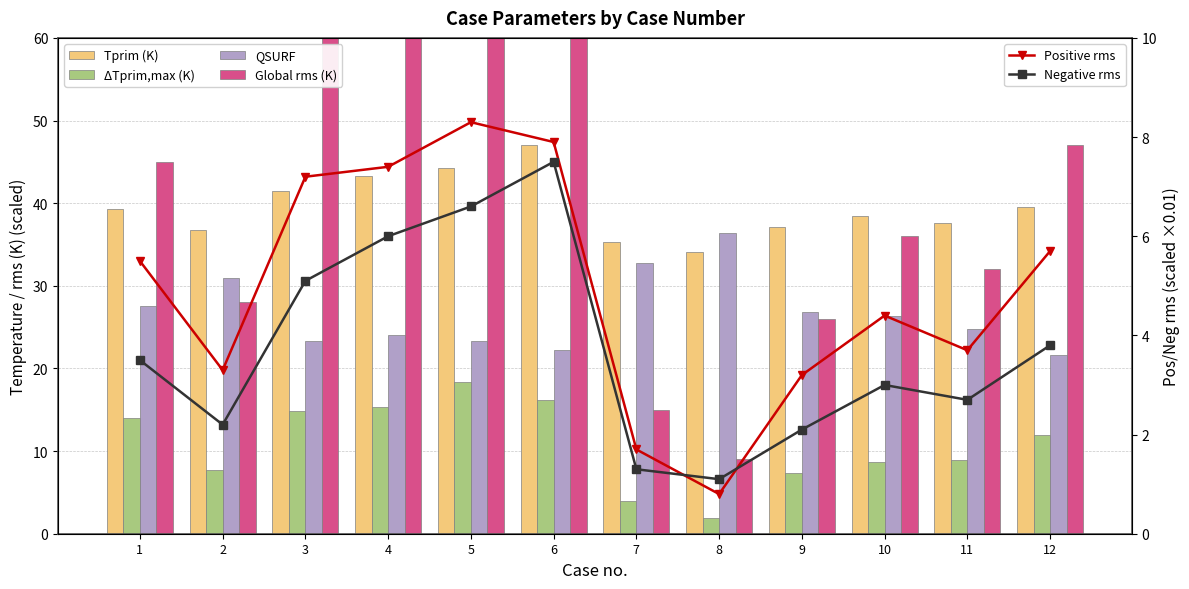

Is the value of Global rms (K) at 11 greater than the value of ΔTprim,max (K) at 2?

Yes